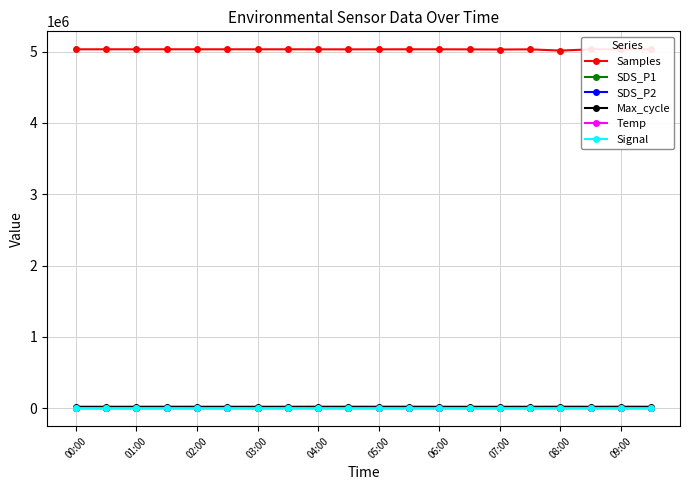

What are all the series names shown in the legend?

Samples, SDS_P1, SDS_P2, Max_cycle, Temp, Signal